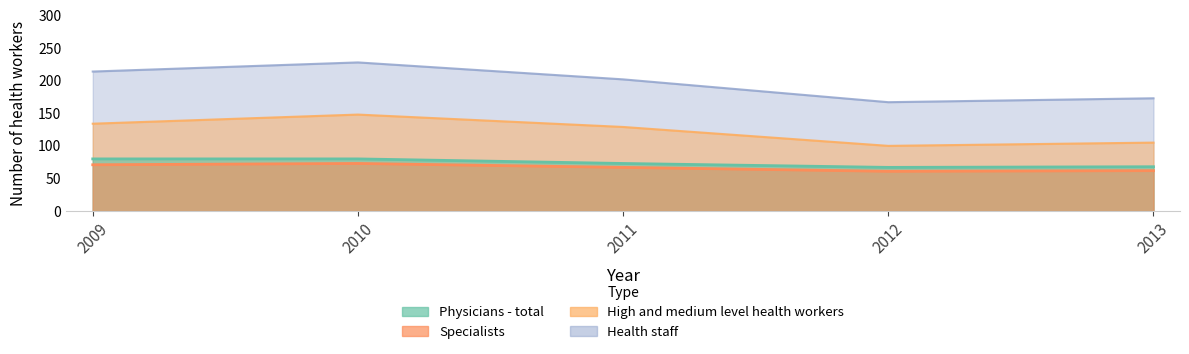

Where does the Health staff series first go above 202?

2009